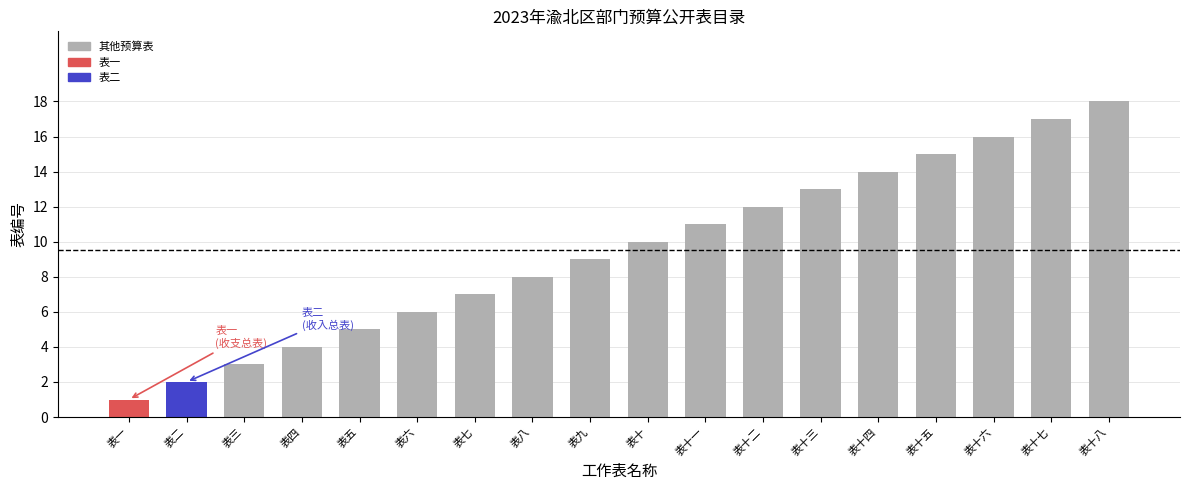

At which category does the chart reach its peak across all series?

表十八